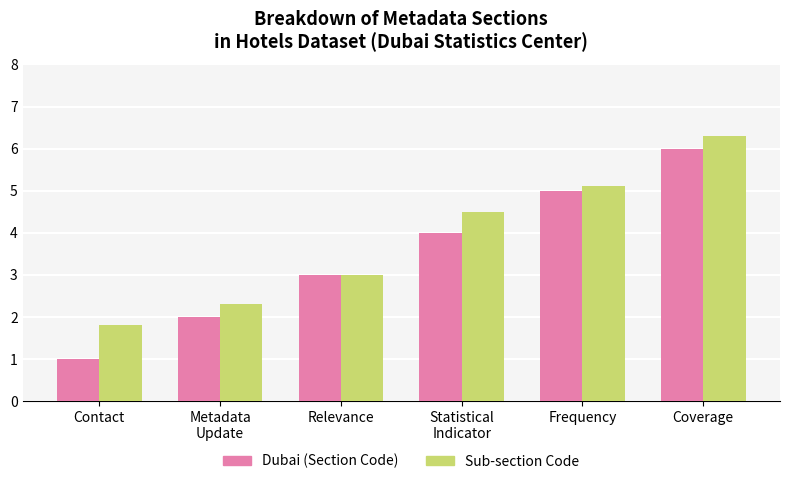

How many bars are there in each group?

2